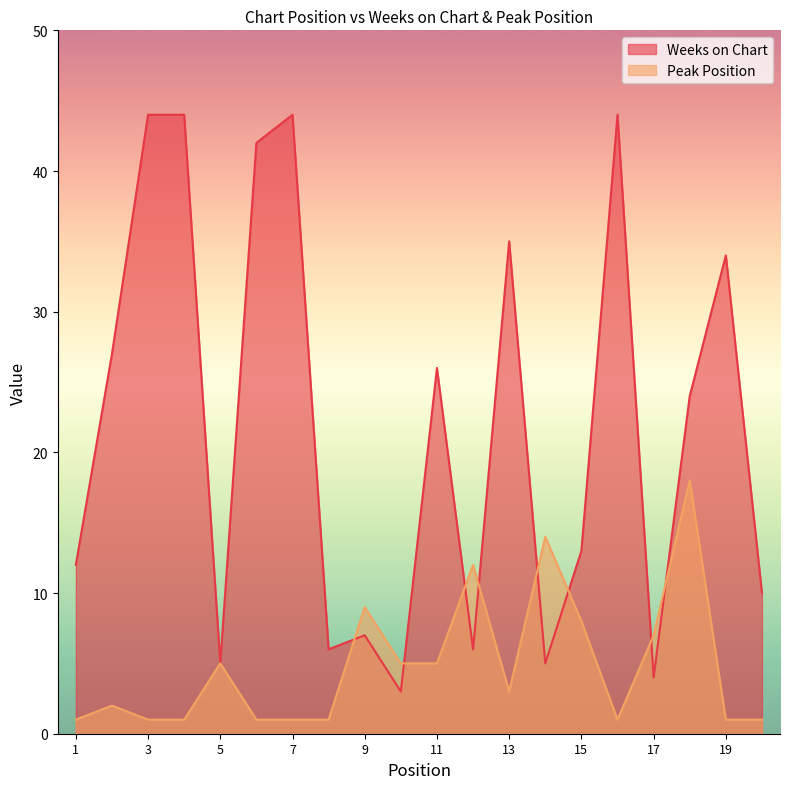

How many values in the Weeks on Chart series are below 24?

10